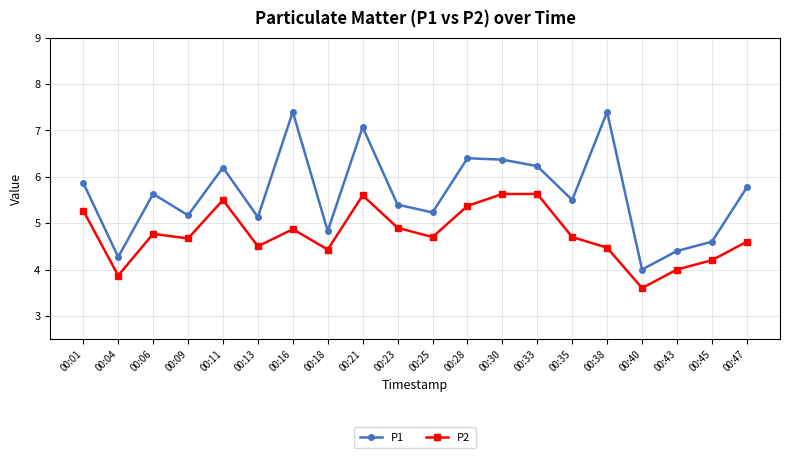

Count the number of categories in the chart.

20